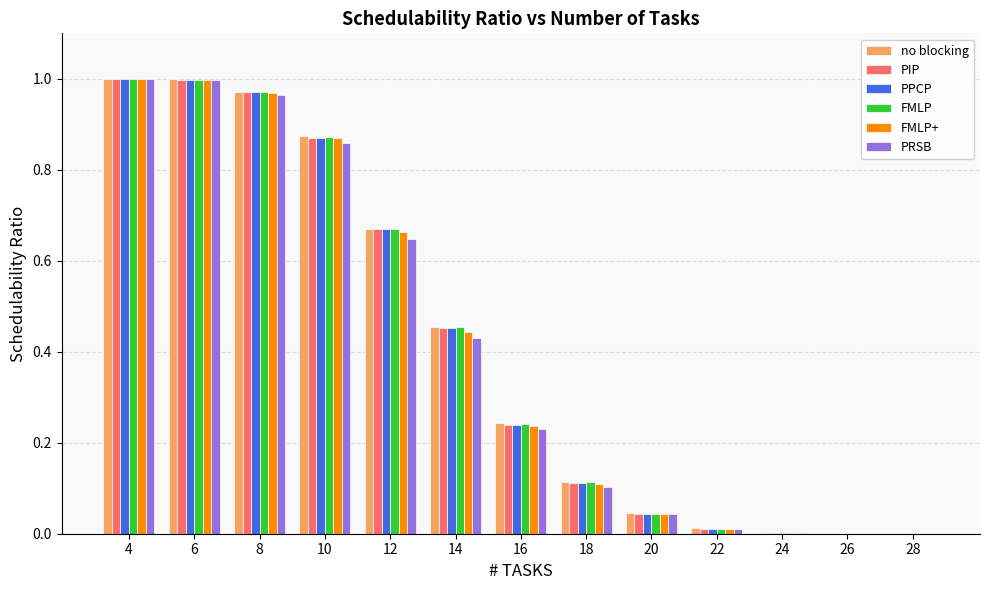

What is the sum of all FMLP+ values?

5.3